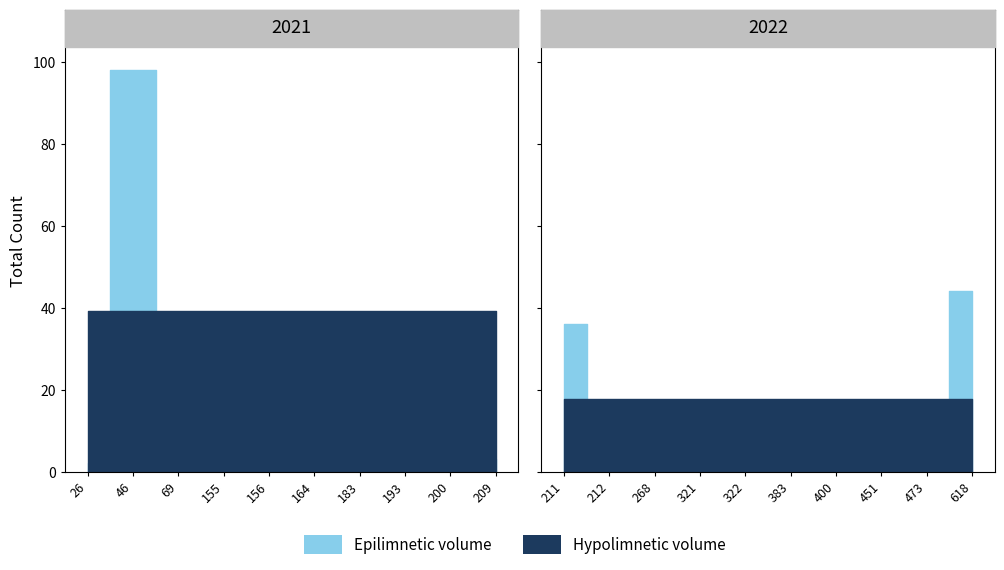

Is this an area chart (filled region under the line)?

No